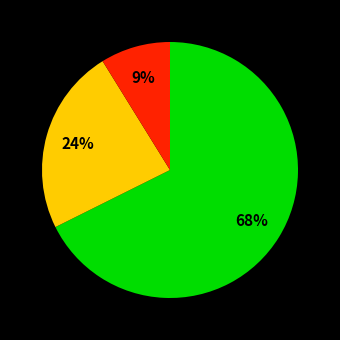

Count the number of slices in the pie.

3